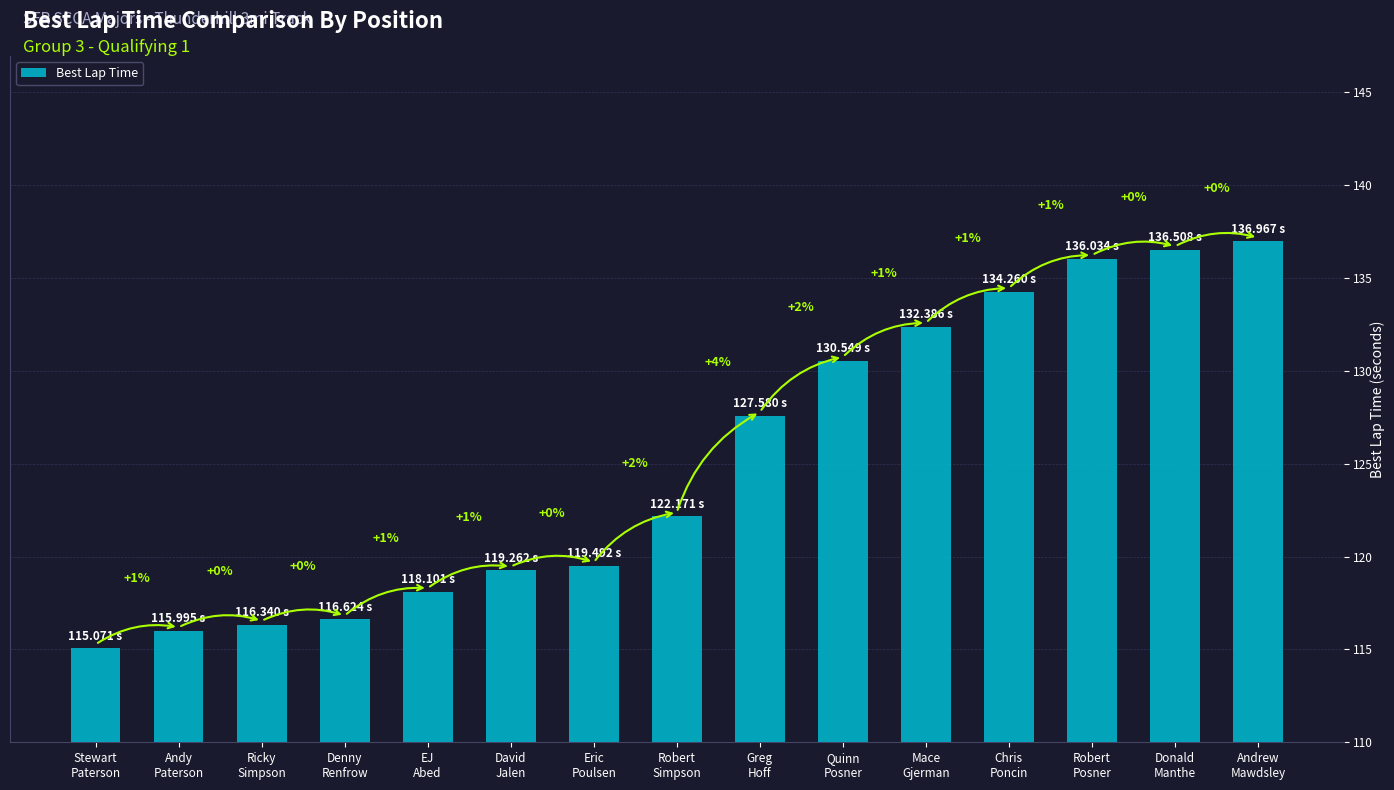

Does the chart contain any negative values?

No